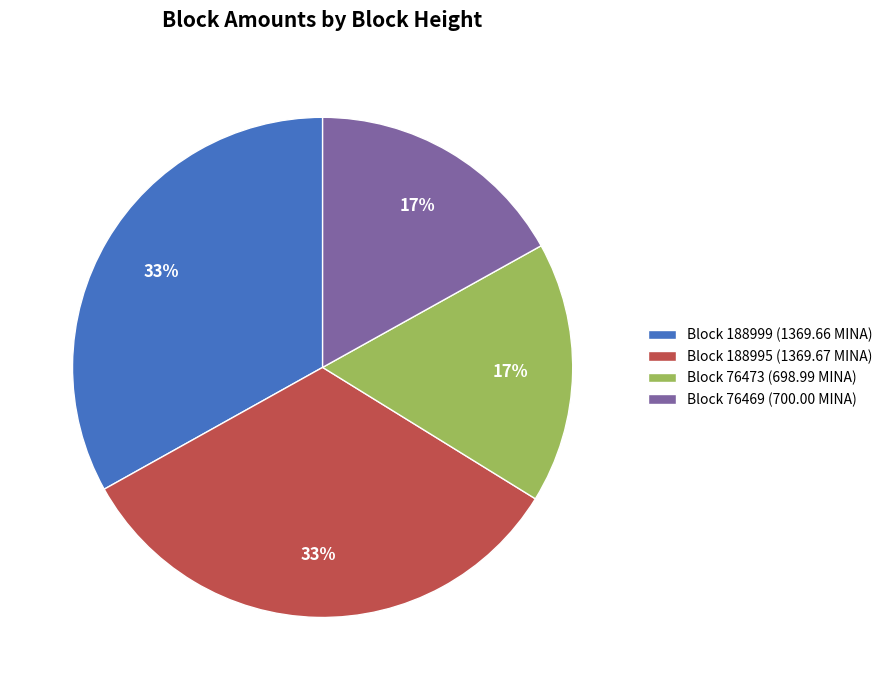

To the nearest percent, what is the combined percentage of Block 76469 (700.00 MINA) and Block 188999 (1369.66 MINA)?

50%